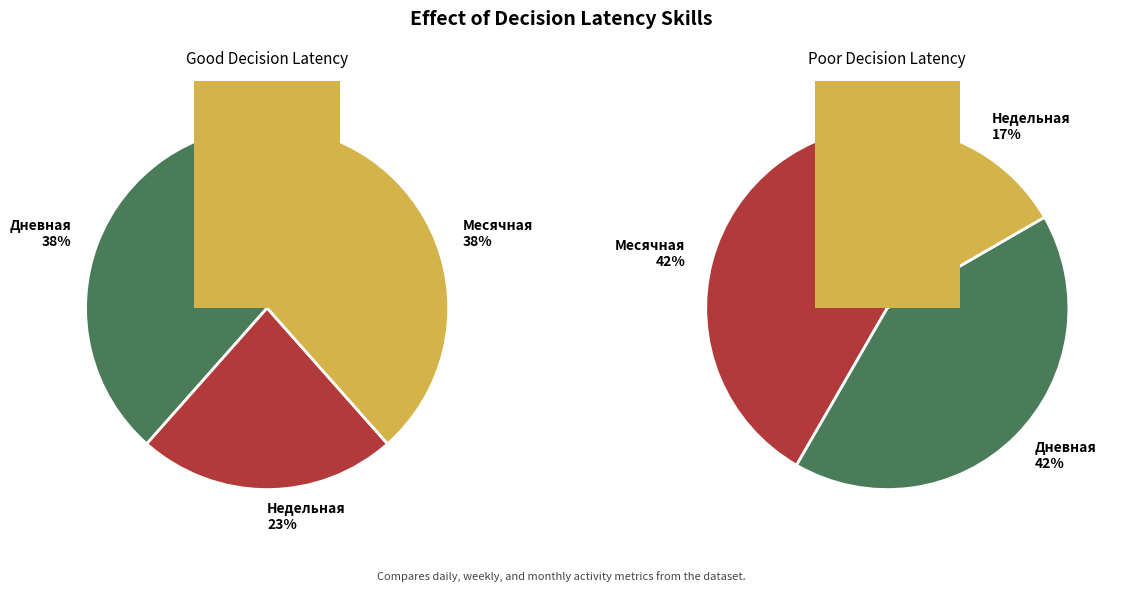

Which category has the biggest portion of the pie?

Дневная